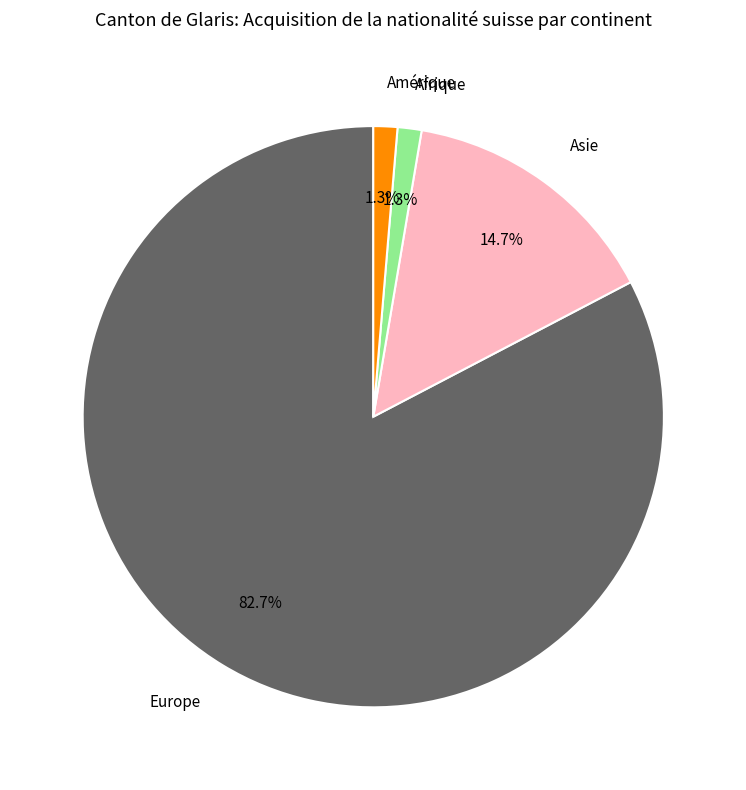

Which has a higher value, Europe or Asie?

Europe